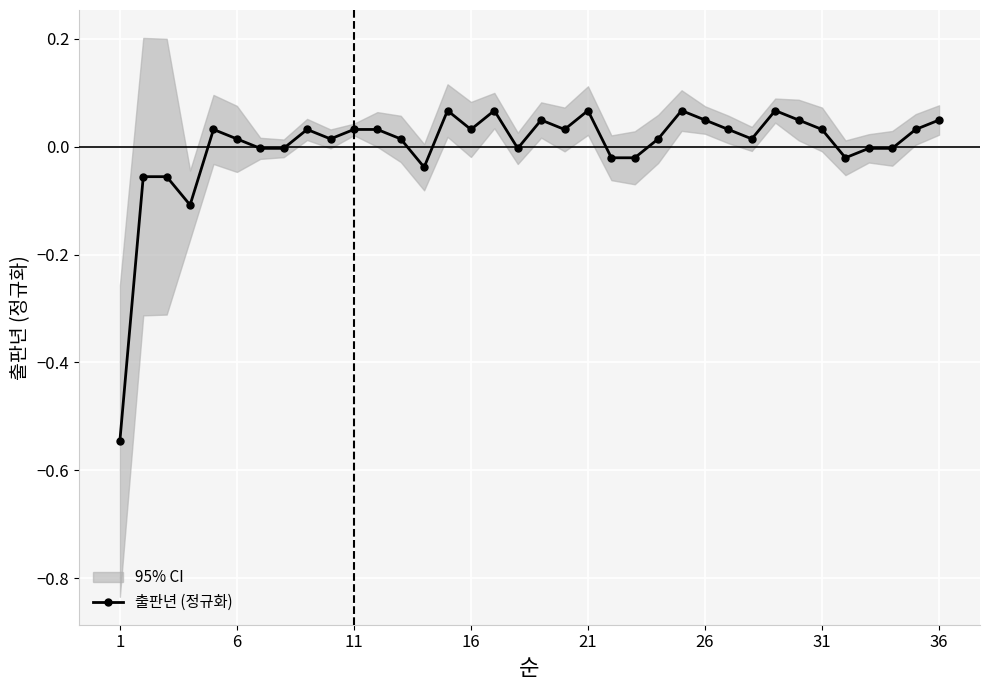

True or false: there are more than 1 points higher than both neighbors.

True